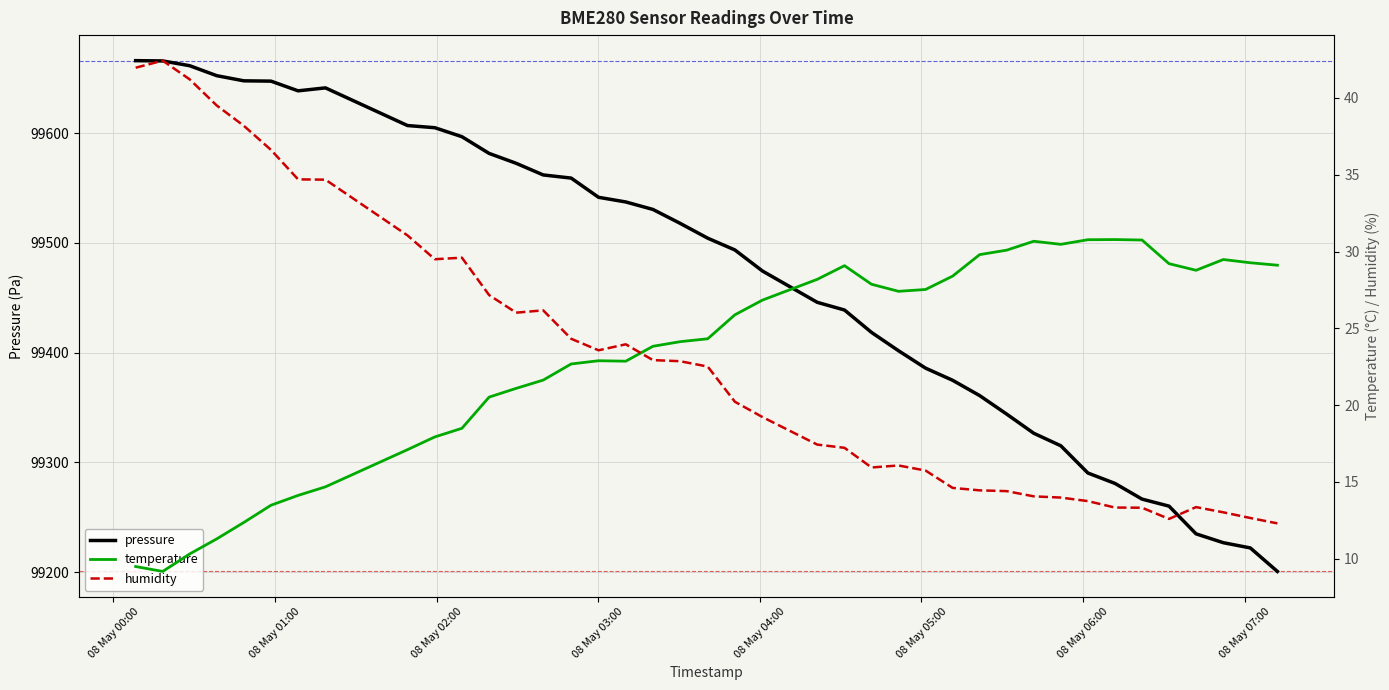

What is the difference between the maximum and minimum values in the pressure series?

465.4